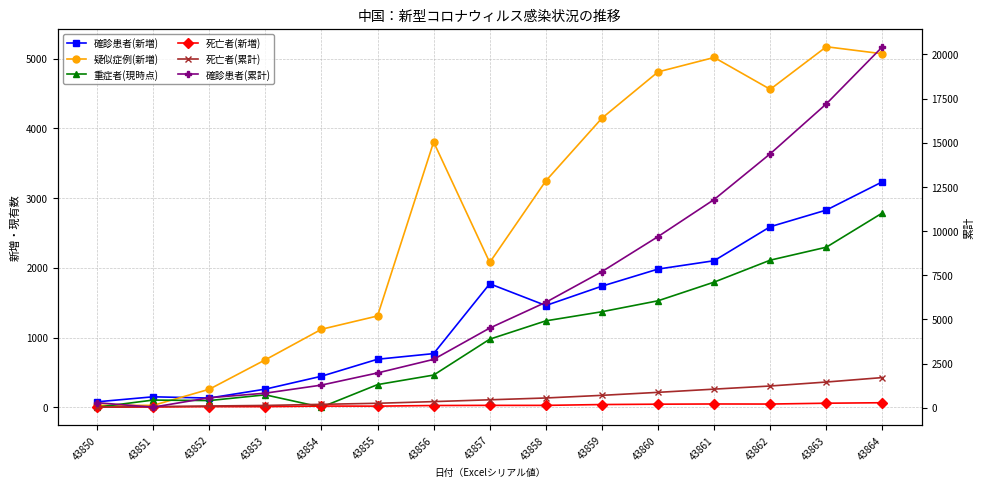

What is the spread (max minus min) of values at 43858?

5948